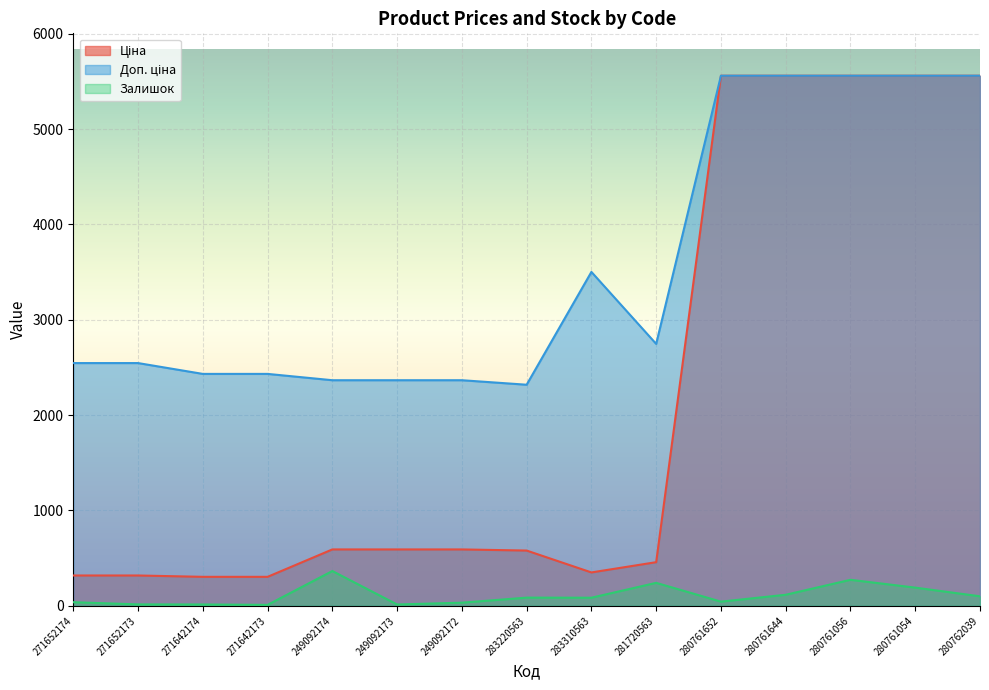

What are all the series names shown in the legend?

Ціна, Доп. ціна, Залишок